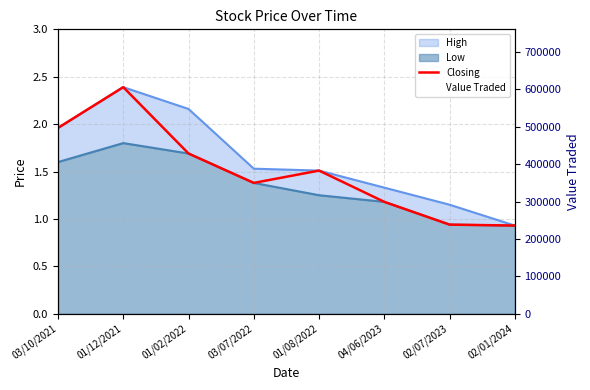

How many lines are shown in the chart?

1